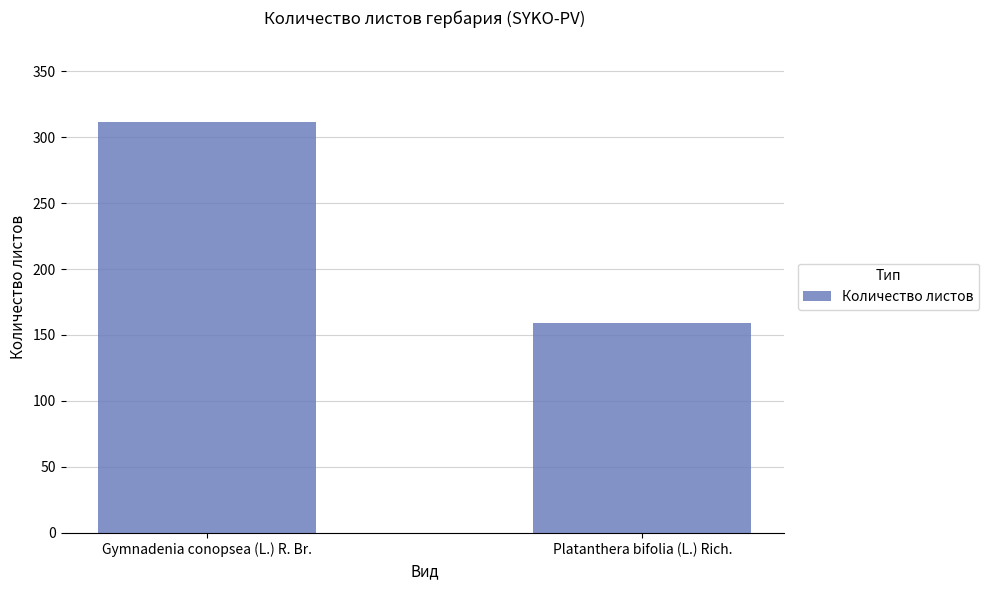

Reading left to right, list all the values displayed in this chart.

311	159